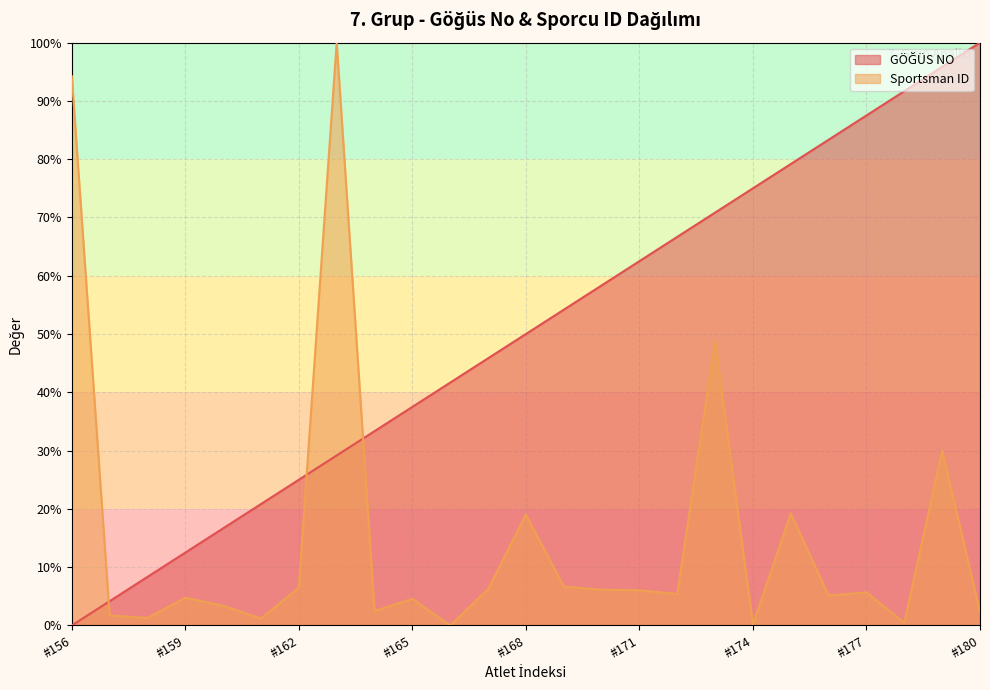

What is the maximum value shown in the chart?

100.0